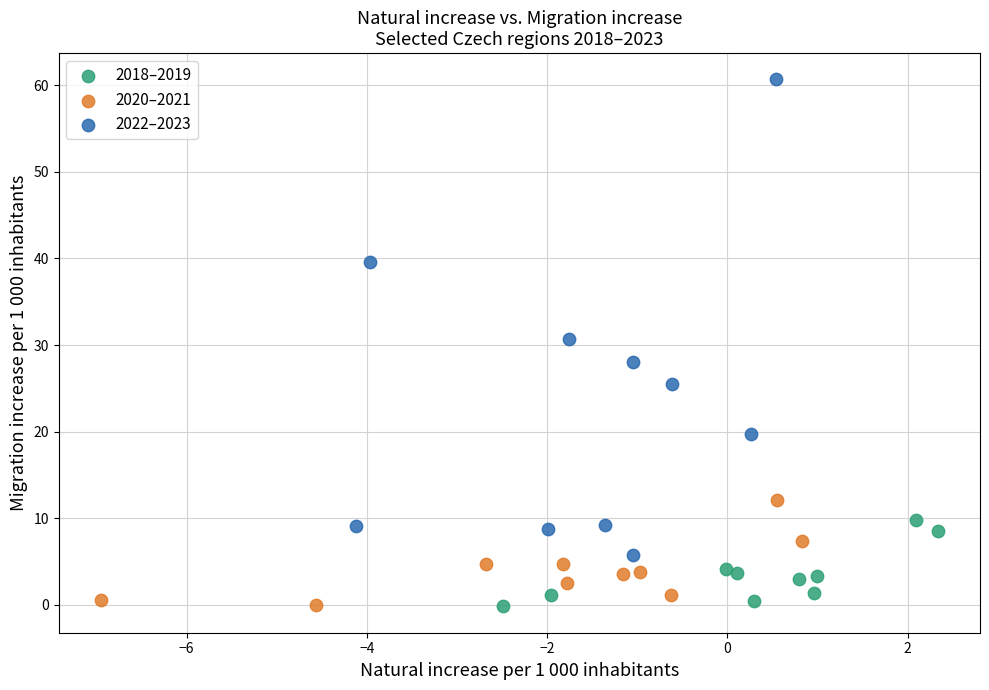

Which series has the largest Y range (max minus min)?

2022–2023